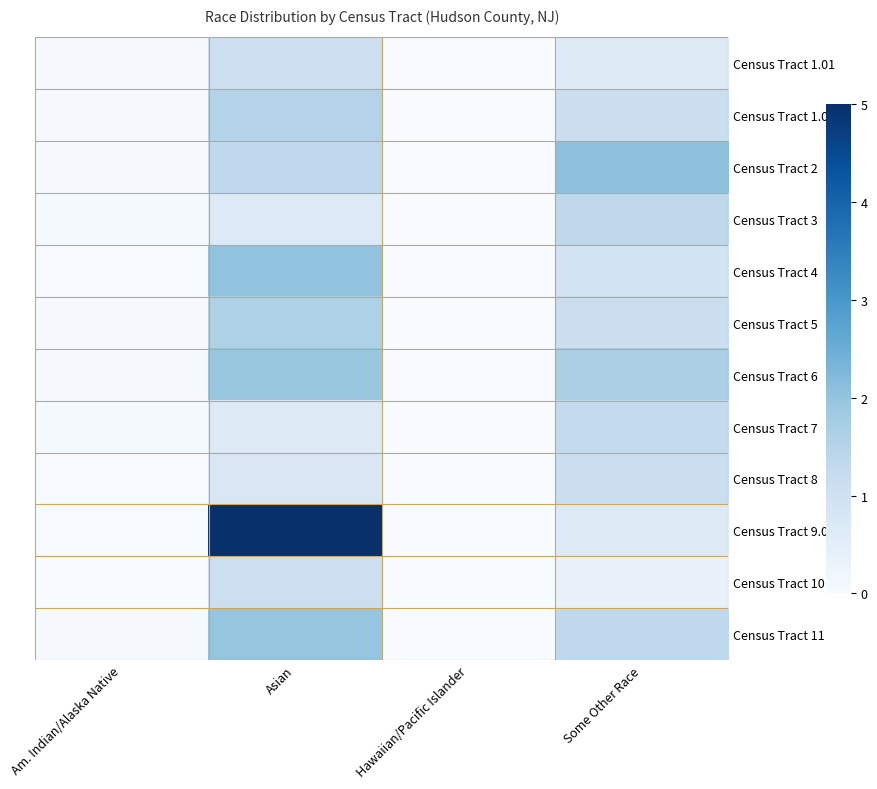

Which series has the largest range (max minus min)?

Census Tract 9.02